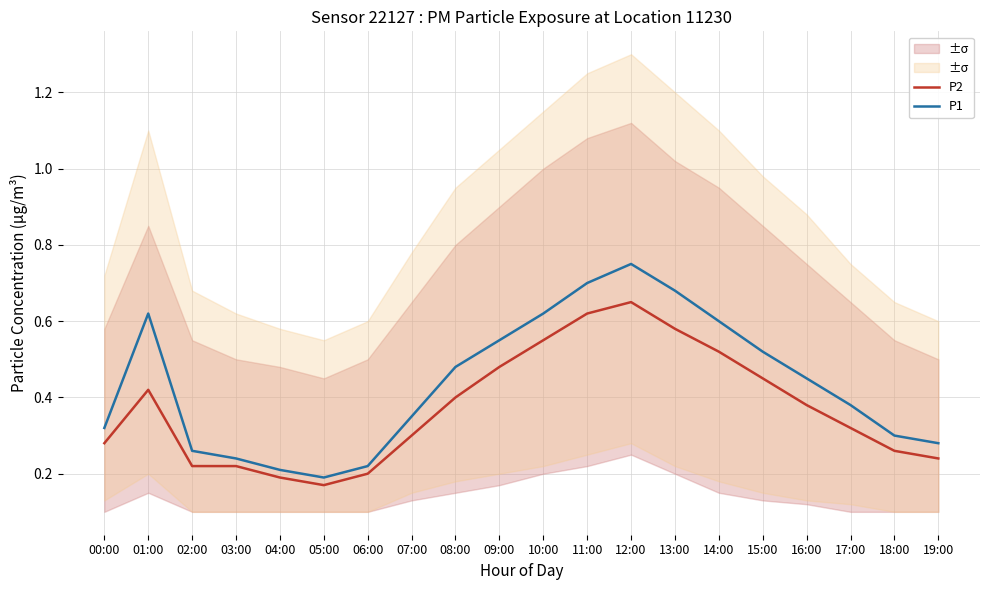

What is the sum of the P1 values at 08:00 and 02:00?

0.7